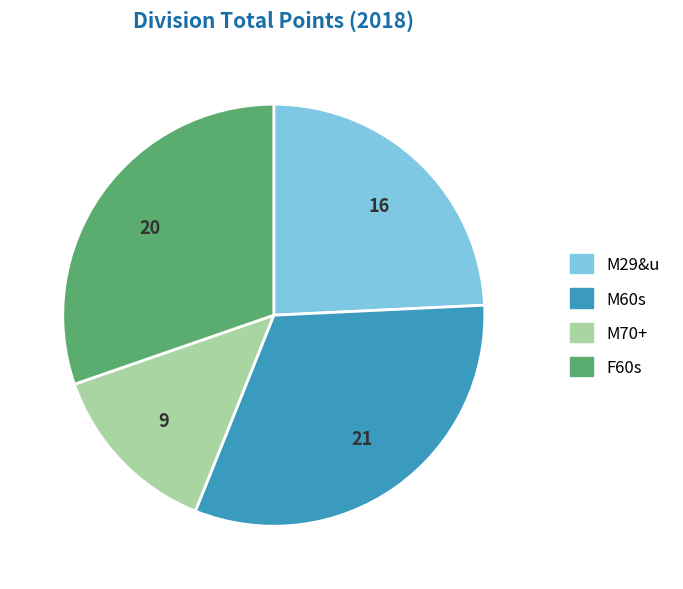

Rank the categories by value from highest to lowest.

M60s, F60s, M29&u, M70+